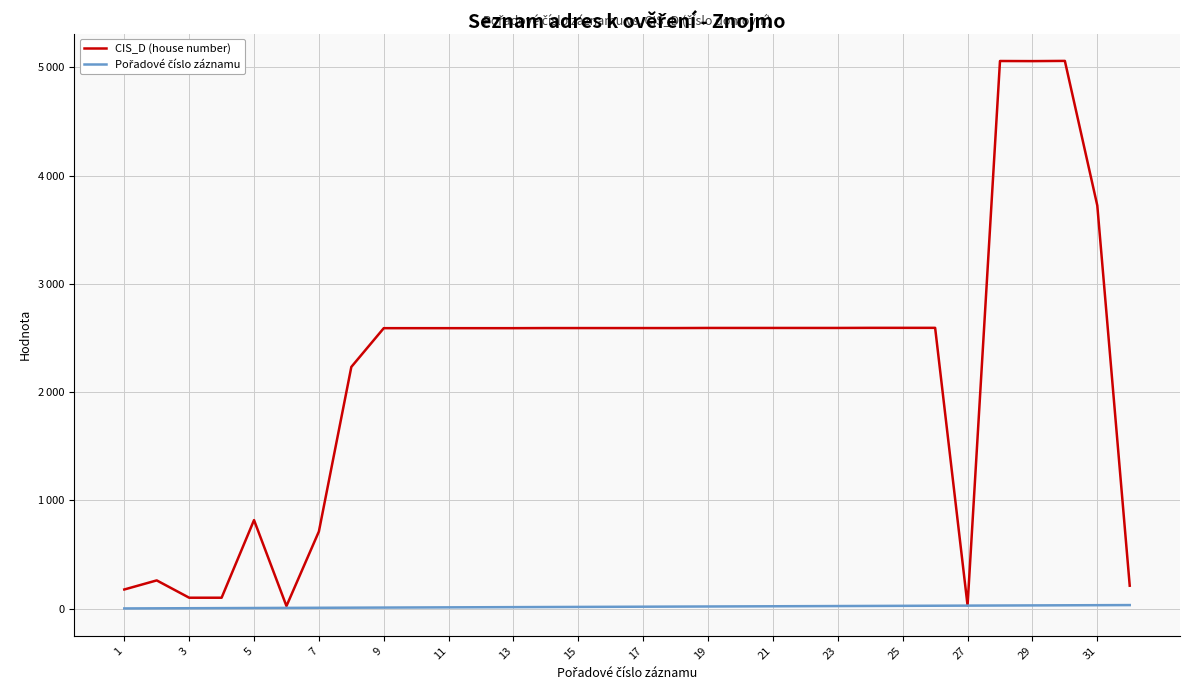

Does the chart display data point markers on the line(s)?

No